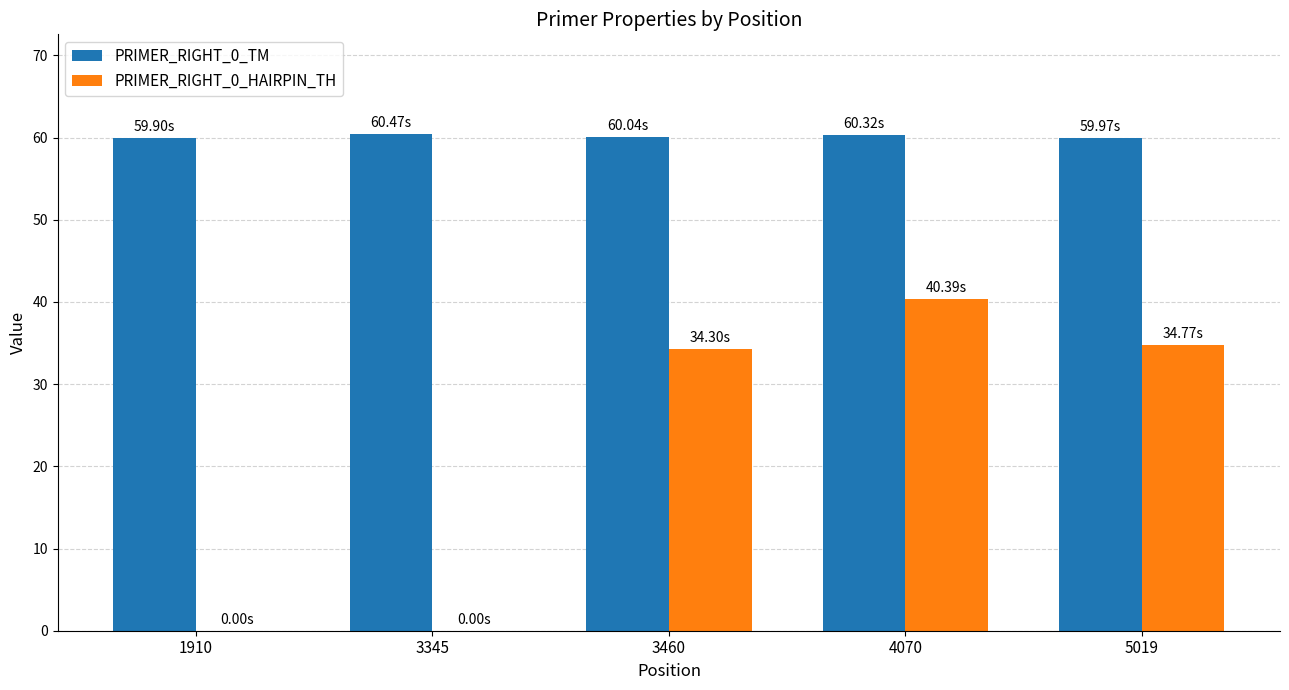

How many data points does each series have?

5